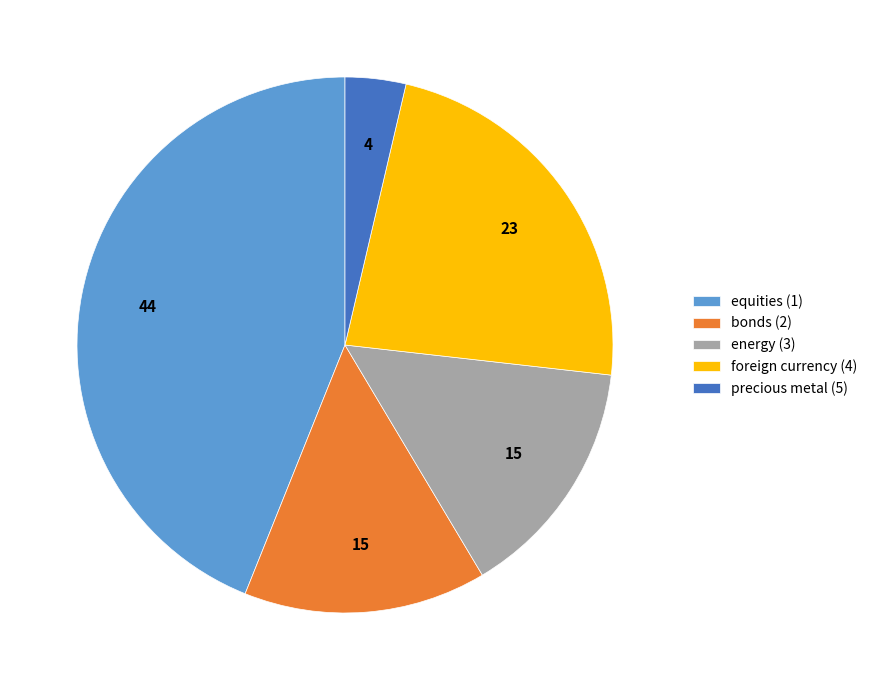

Is the sum of equities (1) and precious metal (5) greater than half?

No